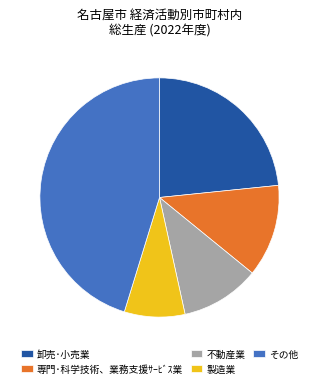

The 不動産業 slice represents 11% of the pie. True or false?

True